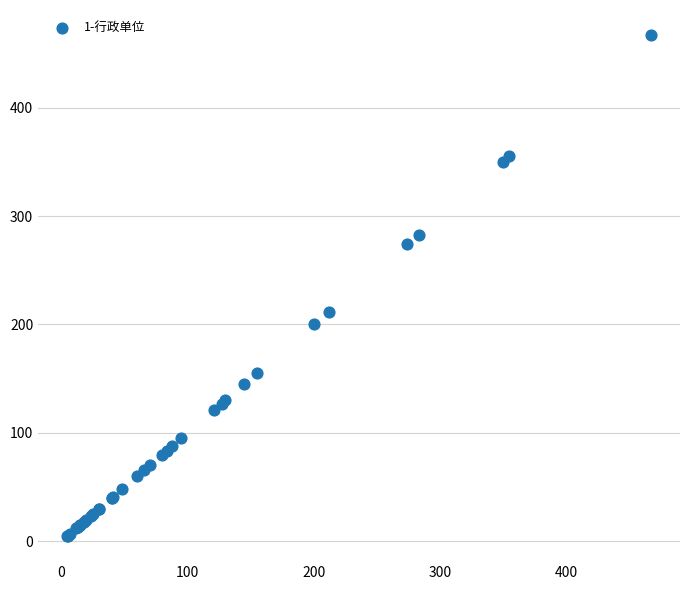

What Y value in the scatter plot is closest to 235?

211.8